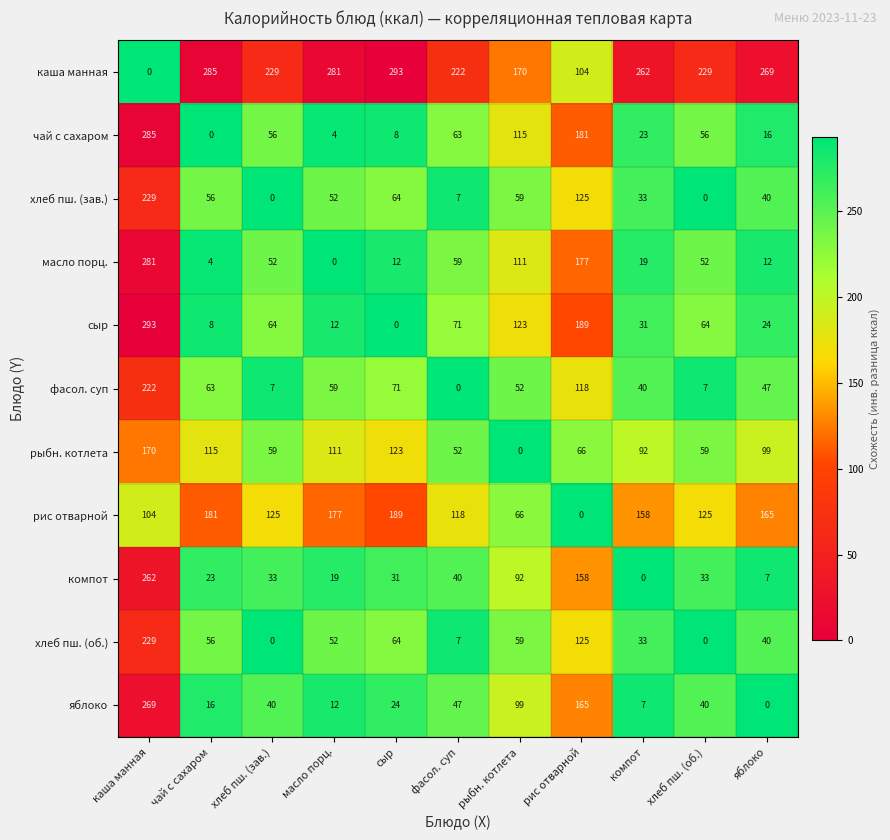

What is the maximum value shown in the chart?

293